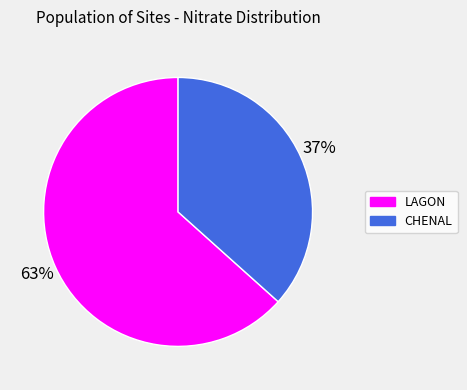

Count the number of slices in the pie.

2